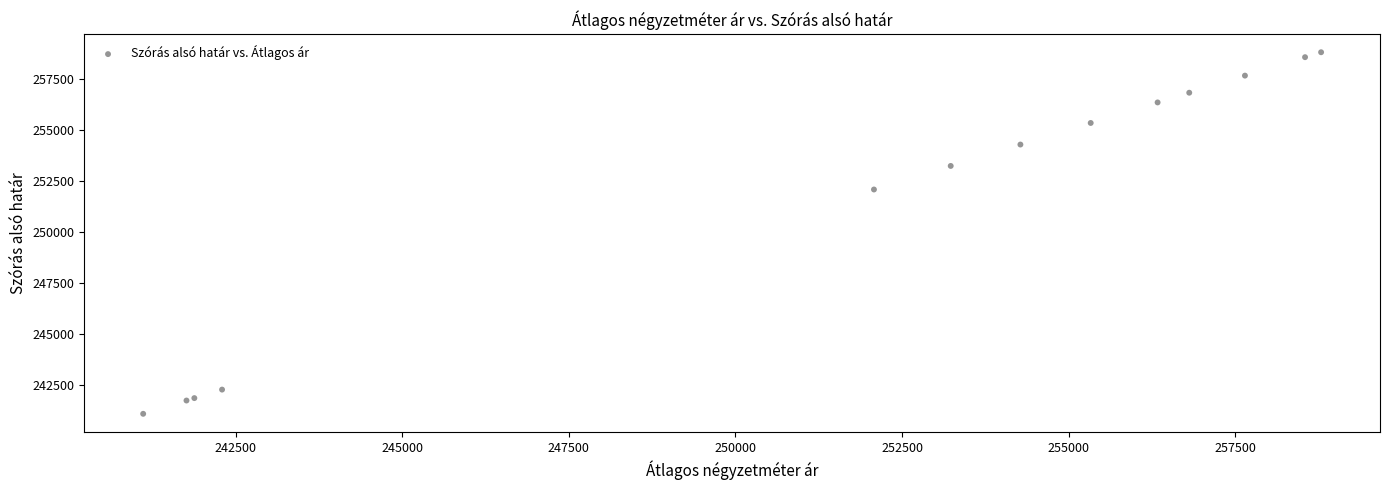

What Y value in the scatter plot is closest to 249950?

252079